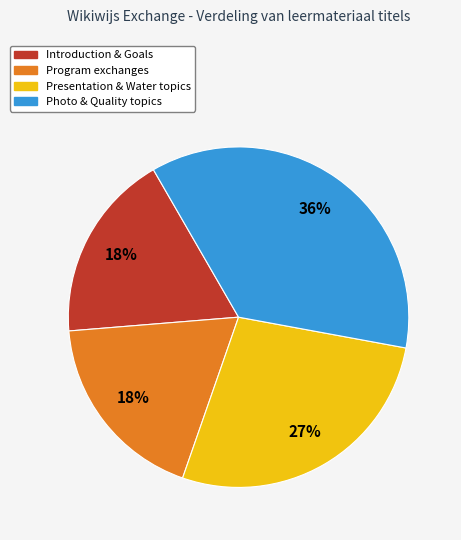

To the nearest percent, what is the average slice percentage?

25%